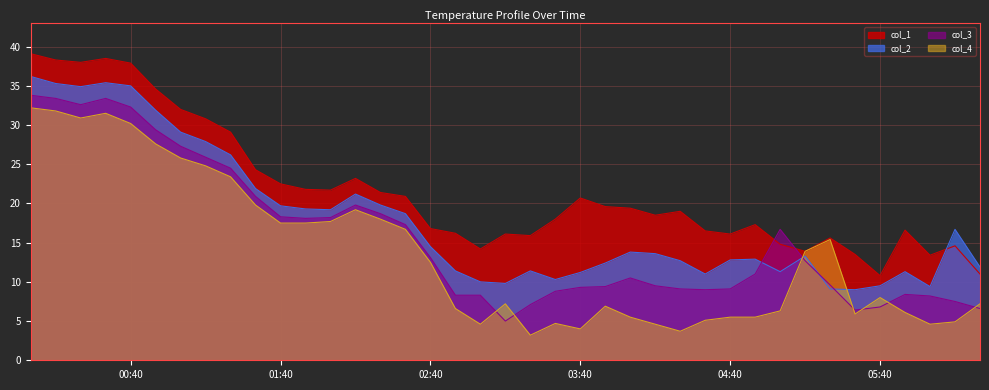

Between 2005/11/09 03:30 and 2005/11/09 06:10, which series saw the biggest shift?

col_2